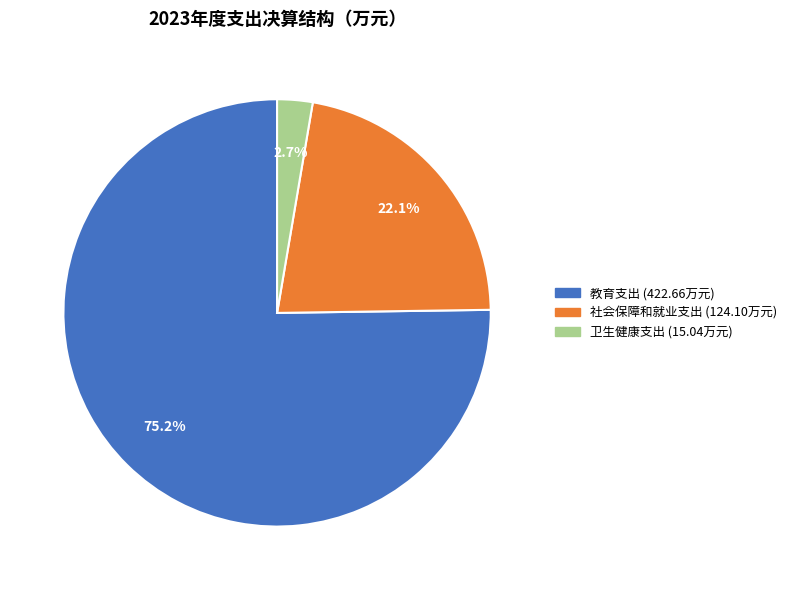

What percentage is the 卫生健康支出 slice, to the nearest percent?

3%